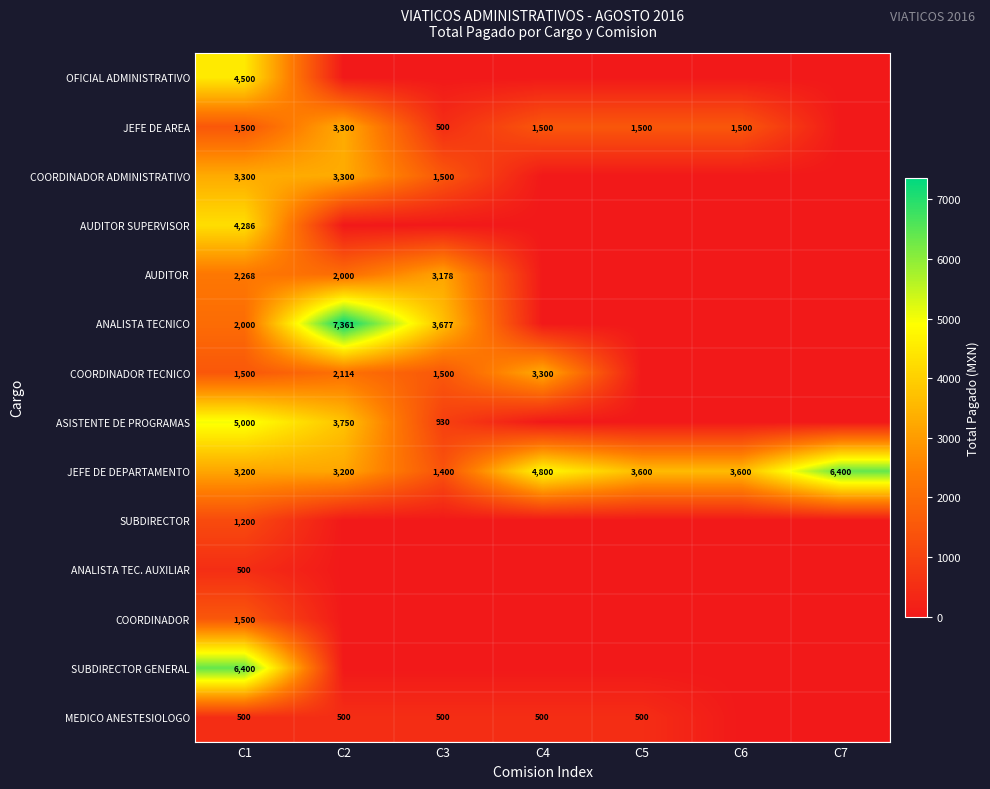

What is the approximate value of JEFE DE DEPARTAMENTO at C4?

4800